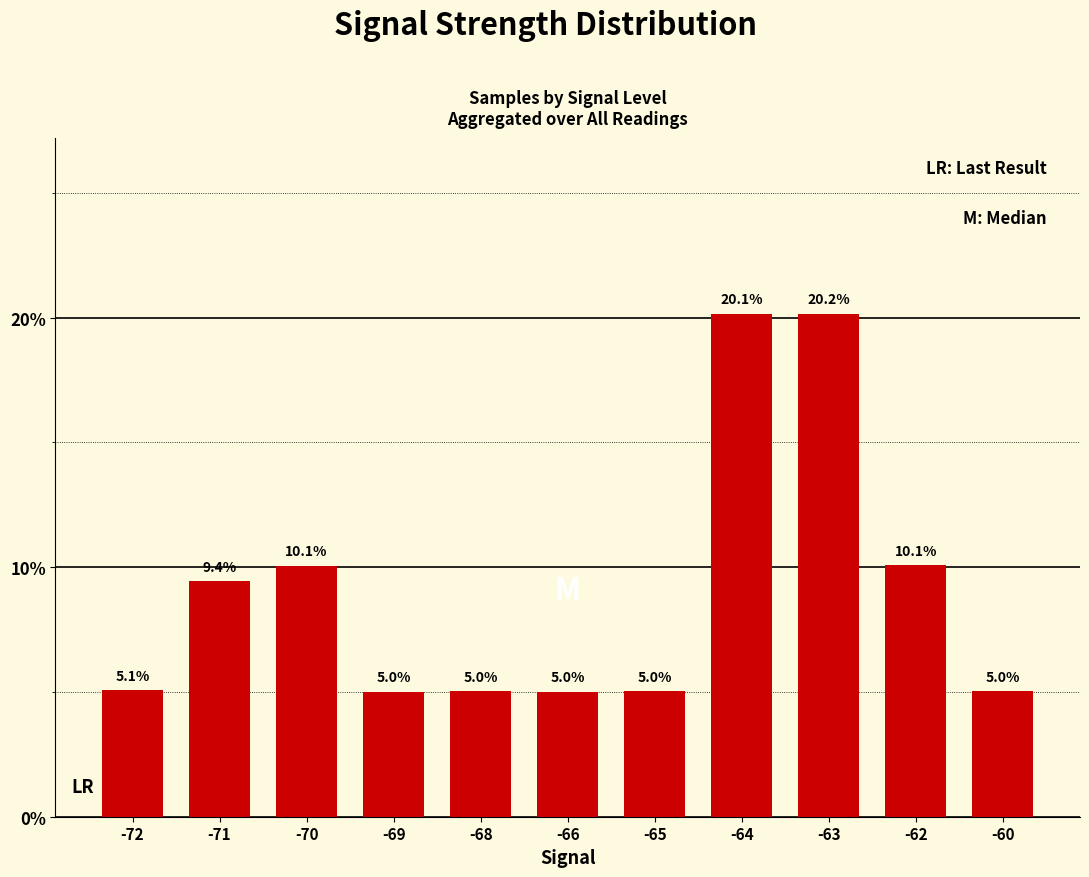

Reading left to right, list all the values displayed in this chart.

5.1	9.4	10.1	5.0	5.0	5.0	5.0	20.1	20.2	10.1	5.0